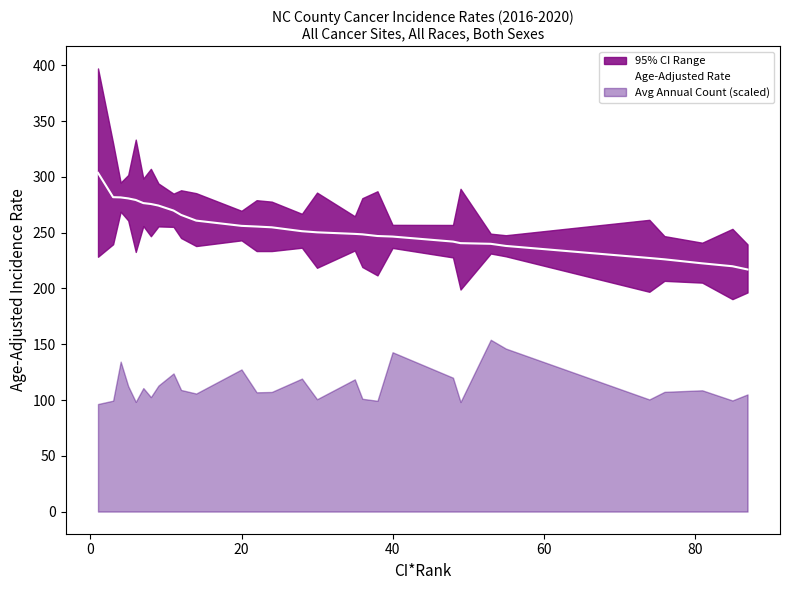

What is the lowest value of the Age-Adjusted Rate series?

217.0